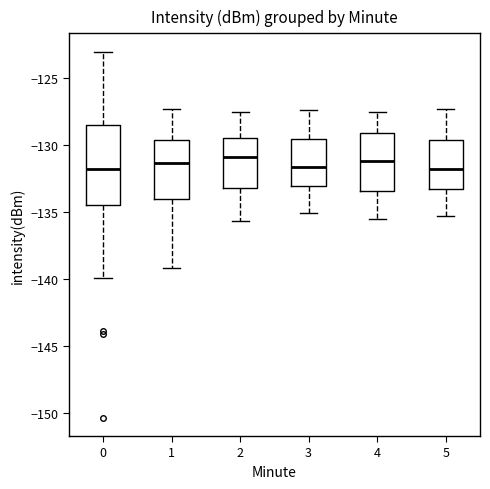

Where does the median line of the box at x = 0 sit on the y-axis? The values are not printed on the chart, so give them approximately, as read against the axis.

-132.0